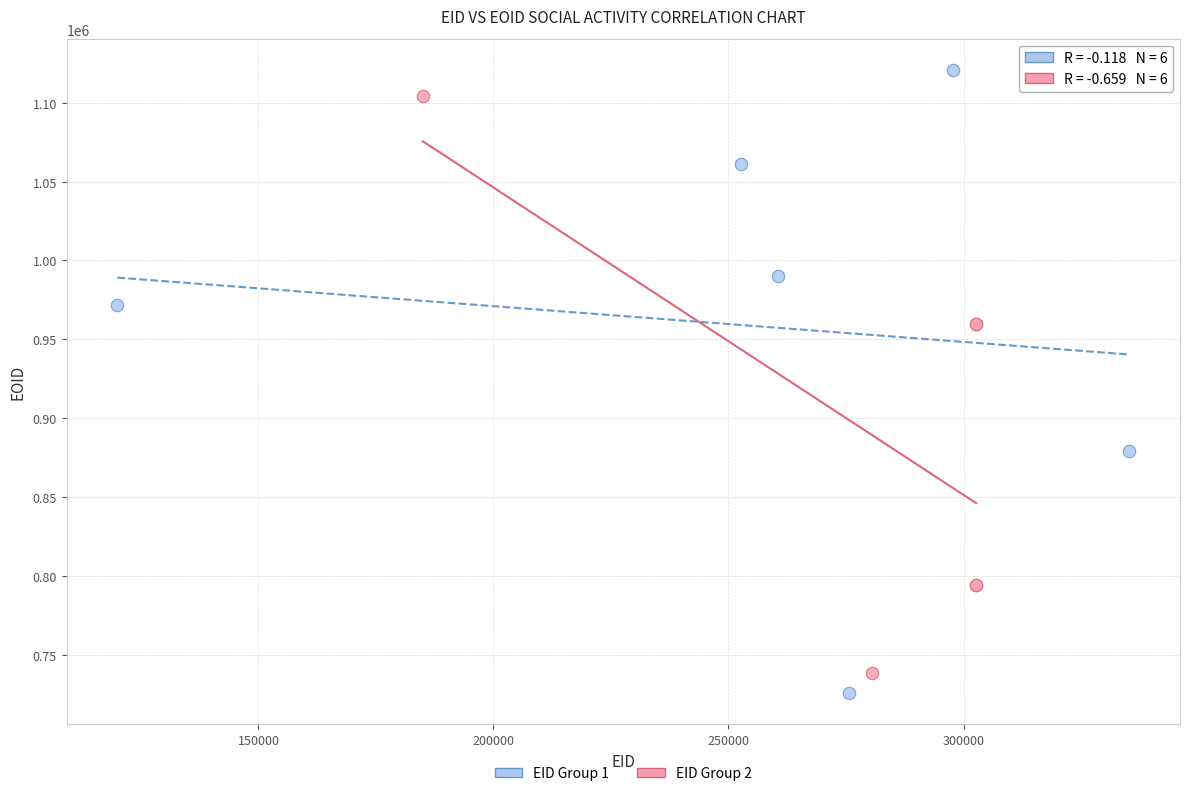

Which series has the widest spread of Y values?

EID Group 1